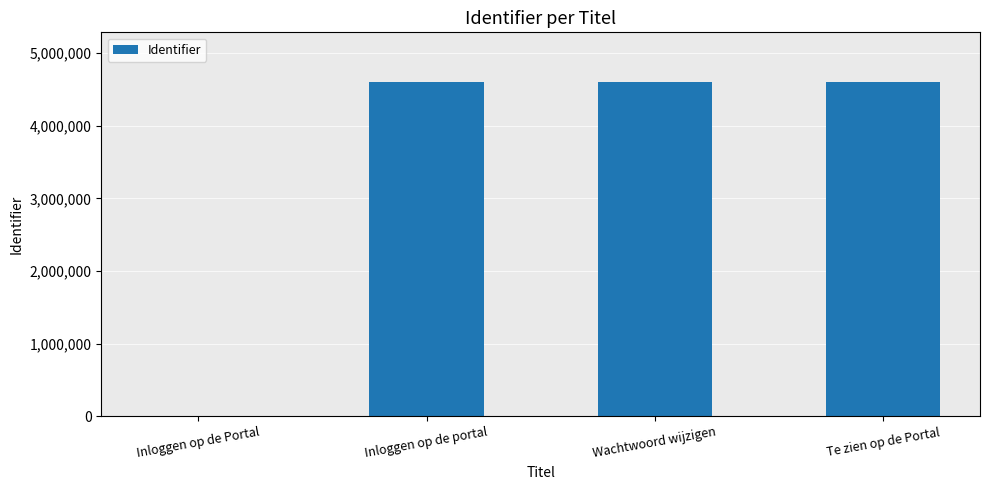

What is the change in value from Inloggen op de Portal to Inloggen op de portal?

+4596865